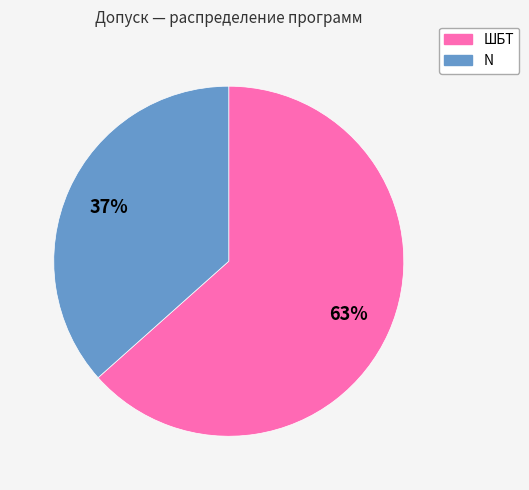

Between N and ШБТ, which is larger?

ШБТ